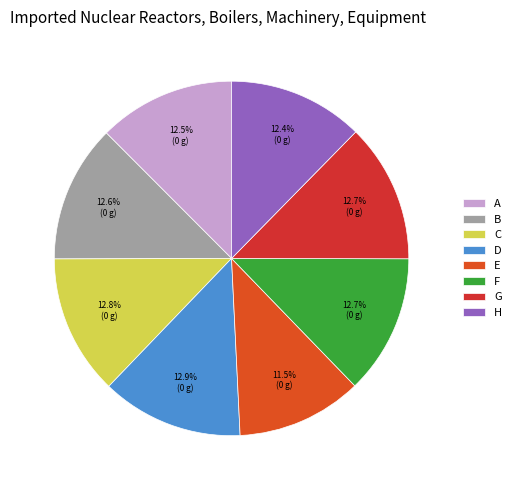

True or false: B accounts for 13% of the total.

True